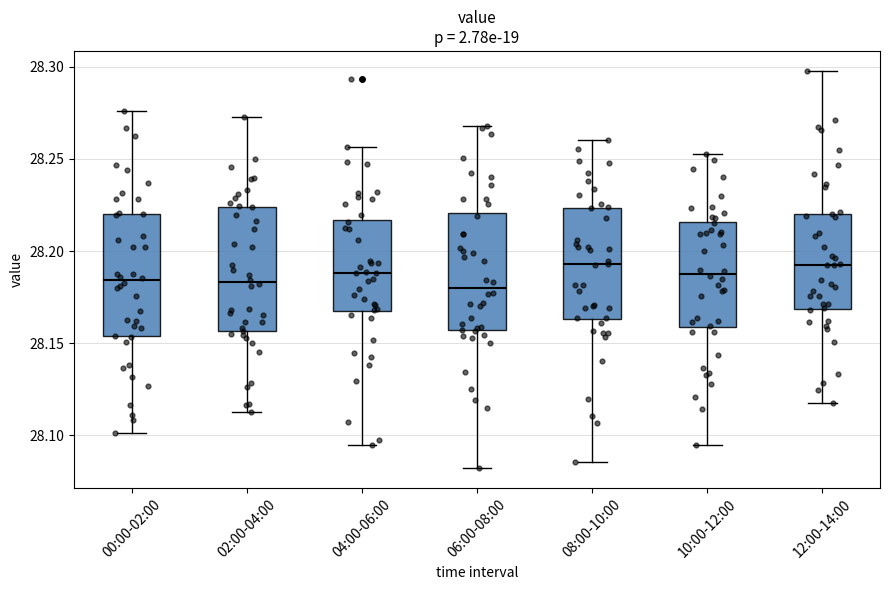

Where does the upper whisker of the box for 00:00-02:00 end on the y-axis? The values are not printed on the chart, so give them approximately, as read against the axis.

28.275